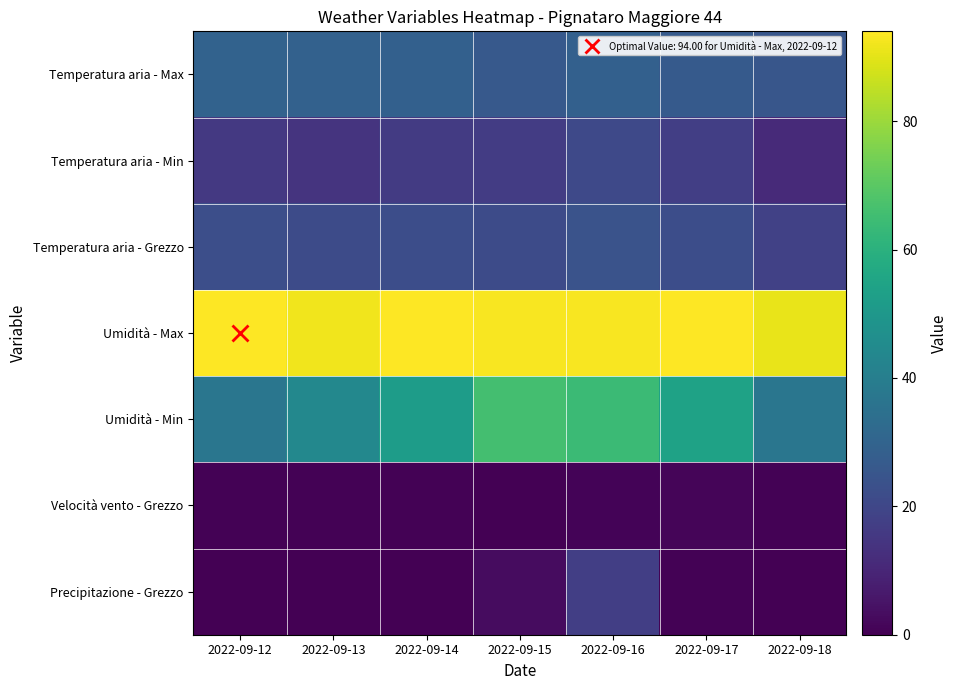

How many series are shown in this chart?

7